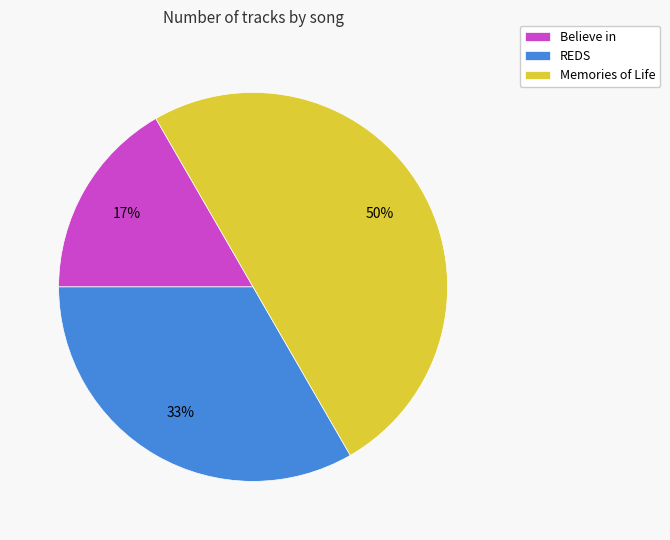

Which category has the biggest portion of the pie?

Memories of Life